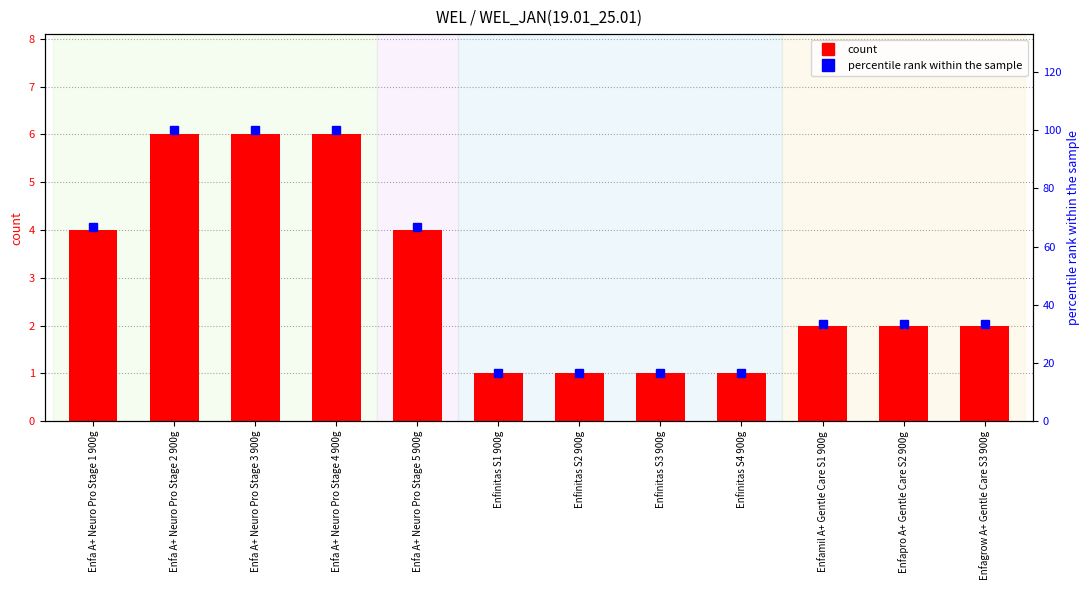

How many data points in count are less than 2?

4